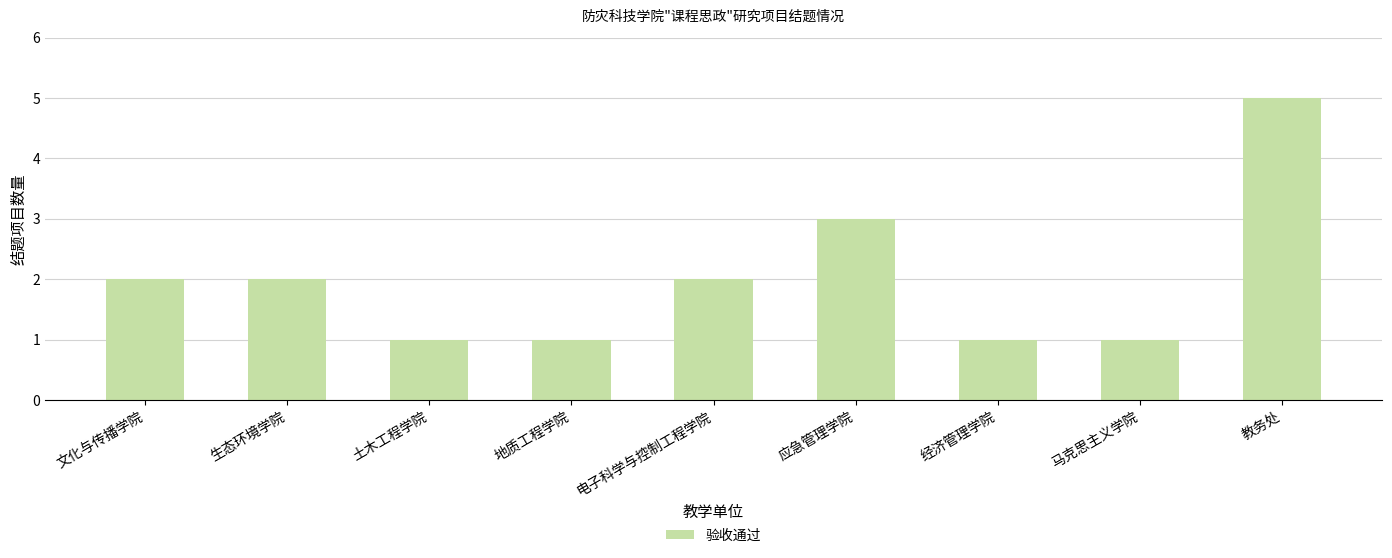

What is the difference between the values at 经济管理学院 and 教务处?

4